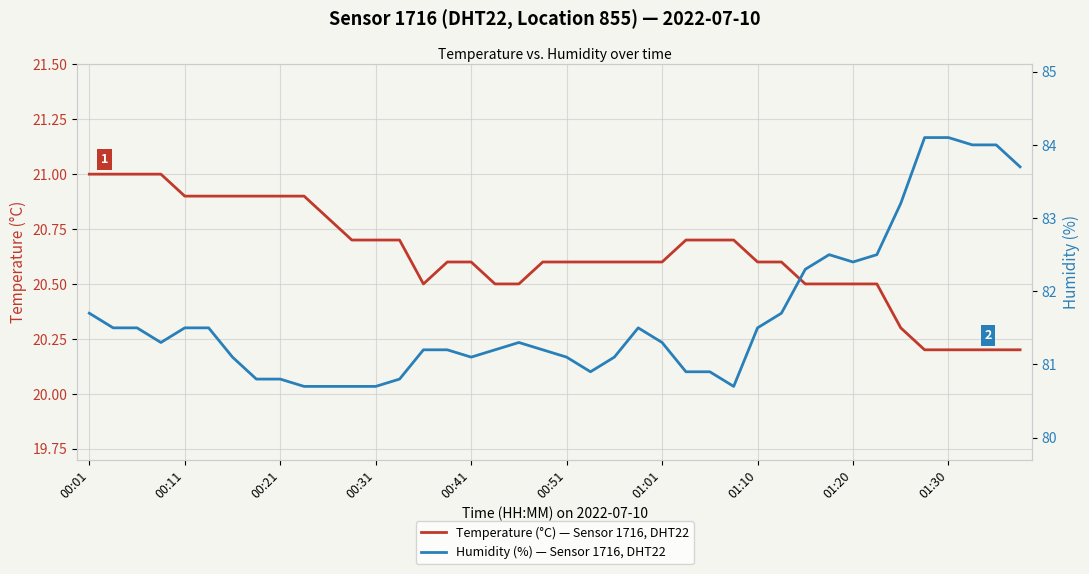

True or false: Temperature (°C) — Sensor 1716, DHT22 and Humidity (%) — Sensor 1716, DHT22 cross at least once.

False